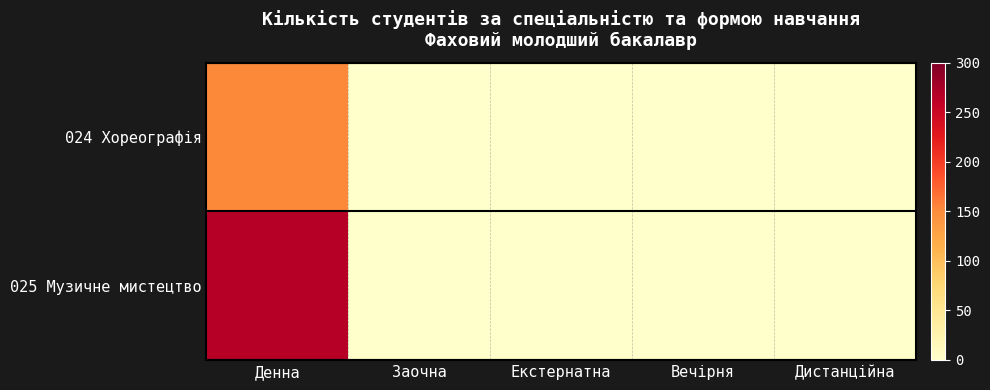

Reading left to right, what are all the values shown in this chart?

024 Хореографія: Денна=153	Заочна=0	Екстернатна=0	Вечірня=0	Дистанційна=0
025 Музичне мистецтво: Денна=265	Заочна=0	Екстернатна=0	Вечірня=0	Дистанційна=0